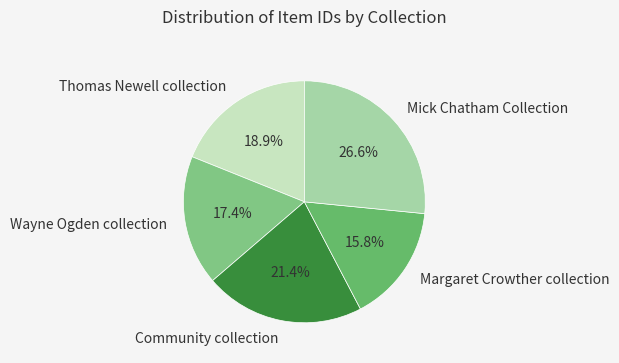

Count the number of slices in the pie.

5